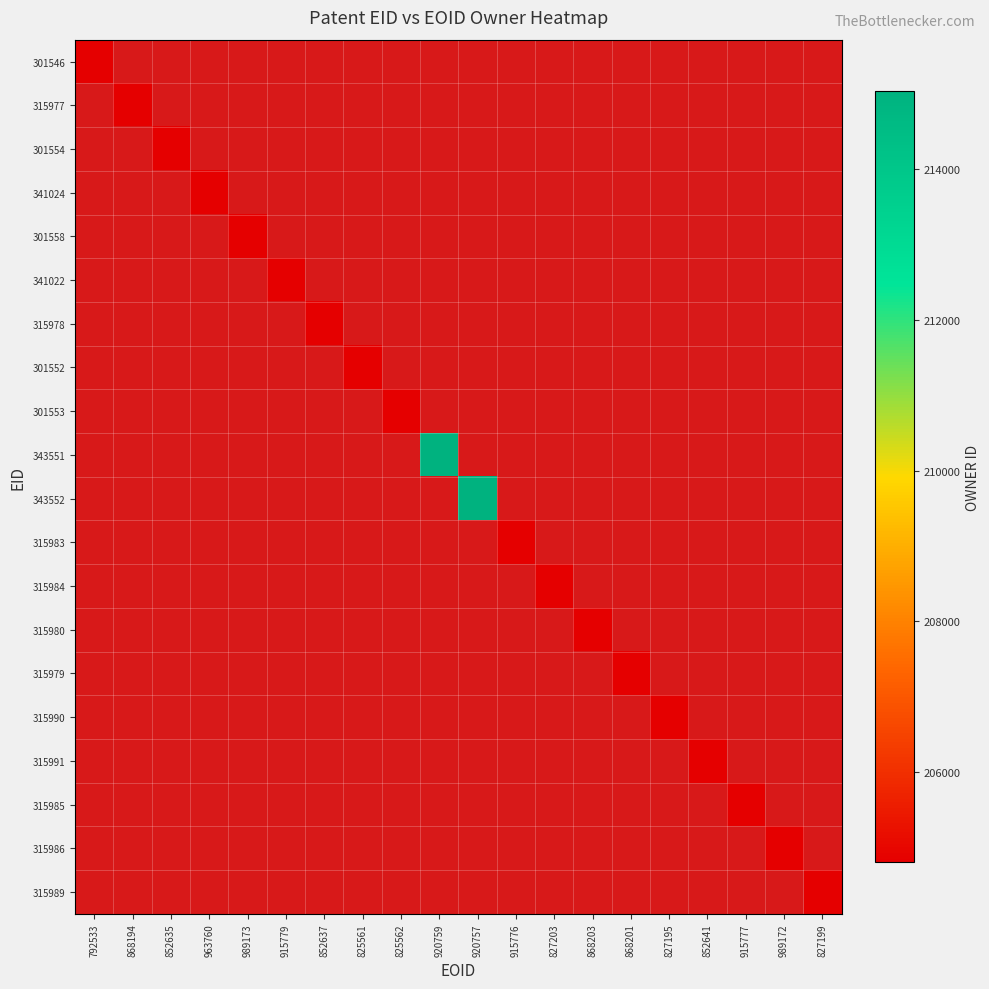

Between 852641 and 868203, which is larger?

868203